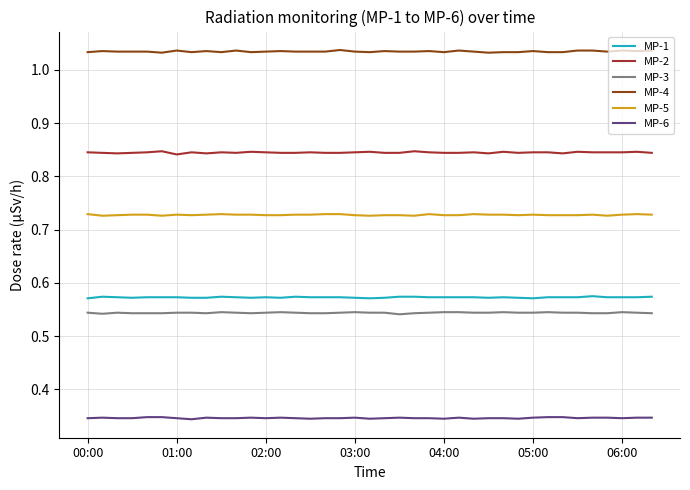

Which series has the largest total across all categories?

MP-4